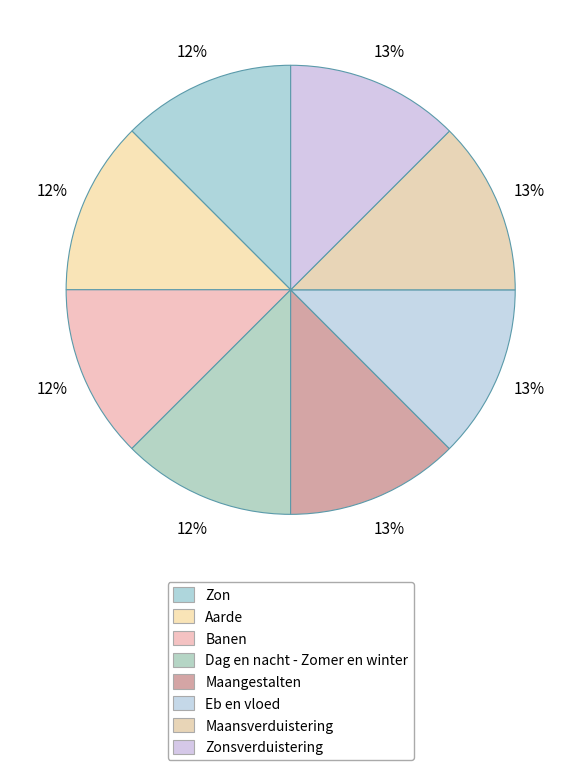

The Zonsverduistering slice represents 26% of the pie. True or false?

False